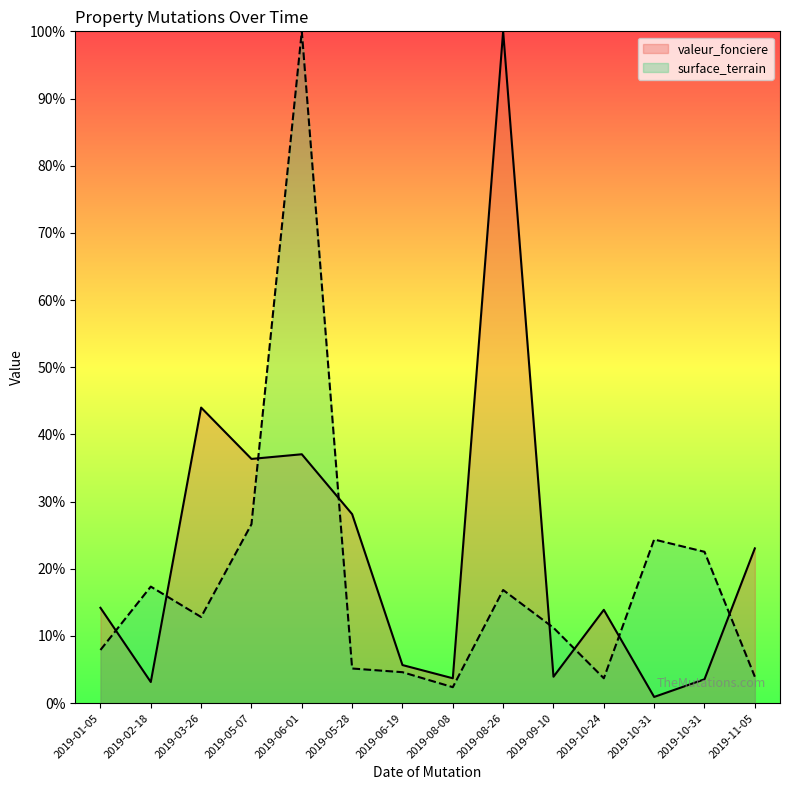

How many interior local peaks does the surface_terrain series have?

4